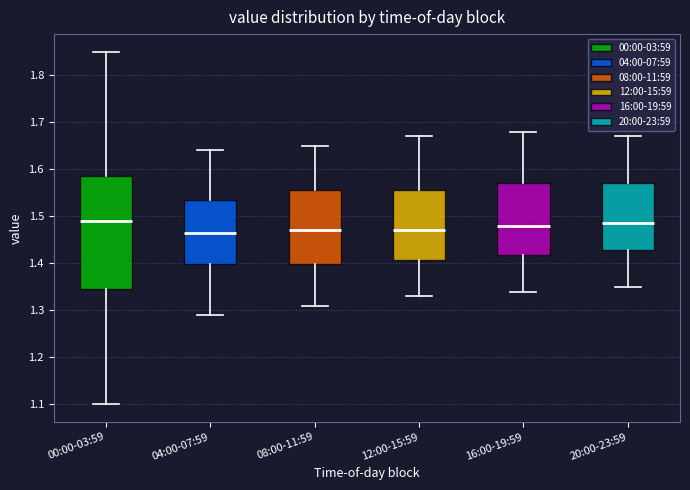

Which box is the tallest, from its lower edge to its upper edge?

00:00-03:59